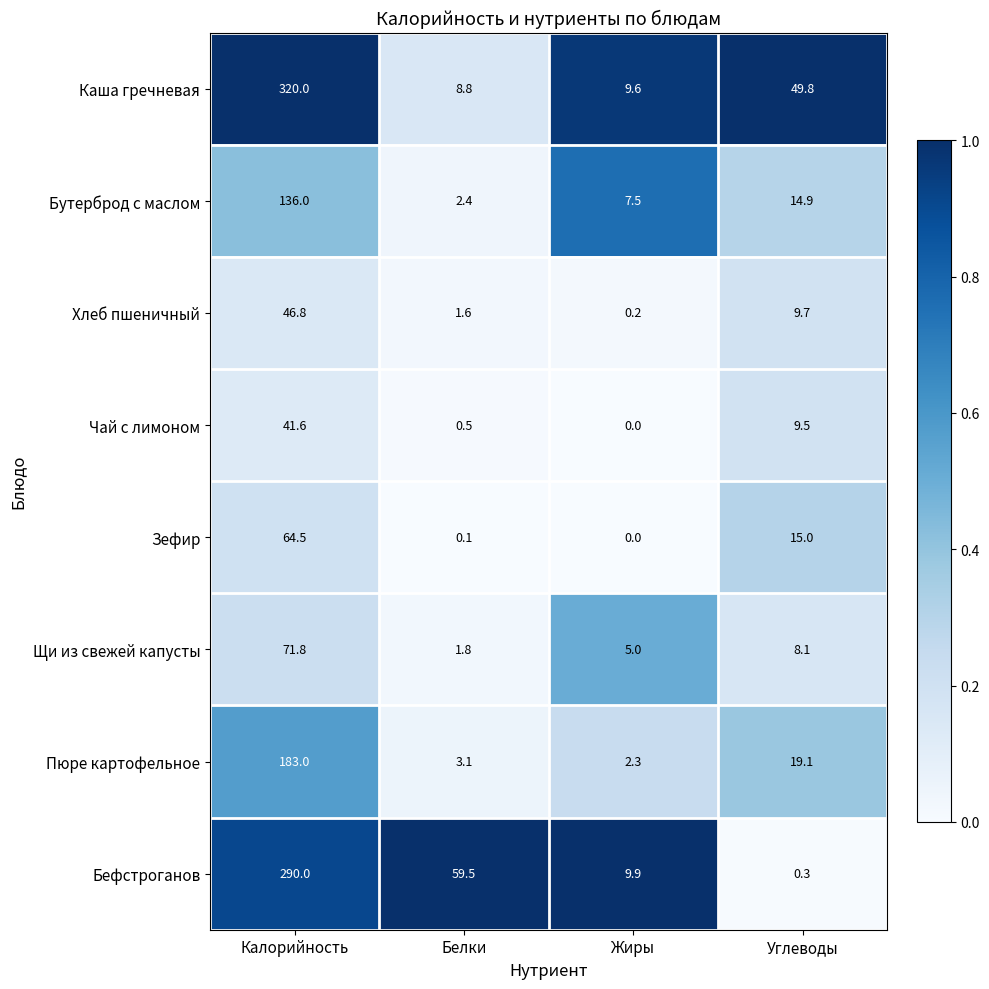

What is the maximum value shown in the chart?

320.0